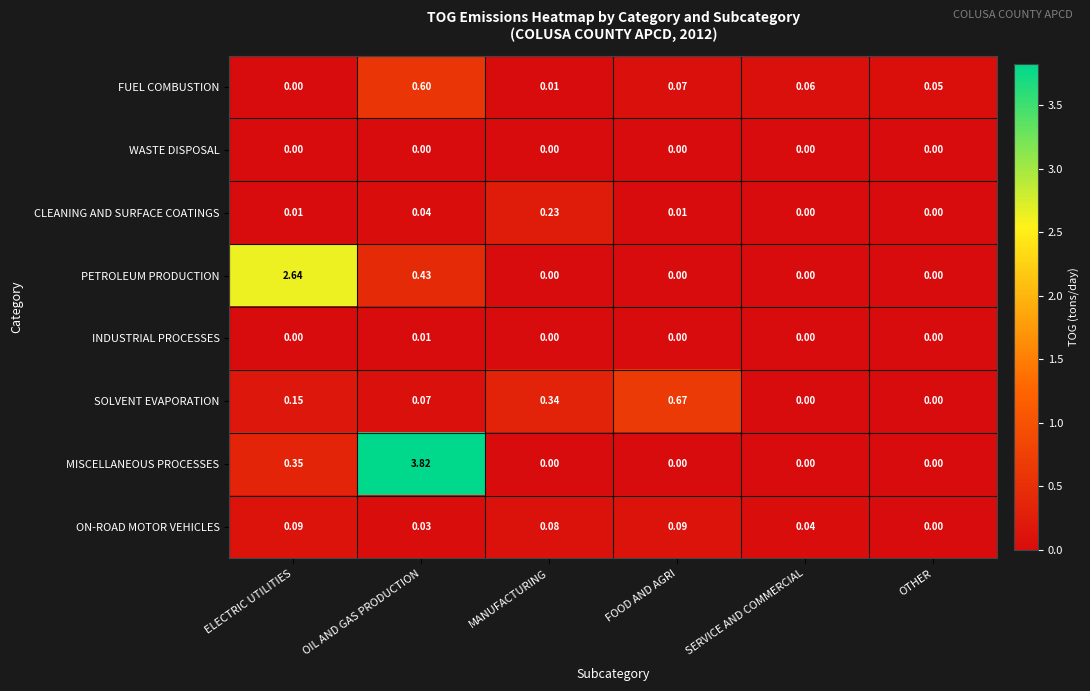

Which series changed the most between OIL AND GAS PRODUCTION and SERVICE AND COMMERCIAL?

MISCELLANEOUS PROCESSES